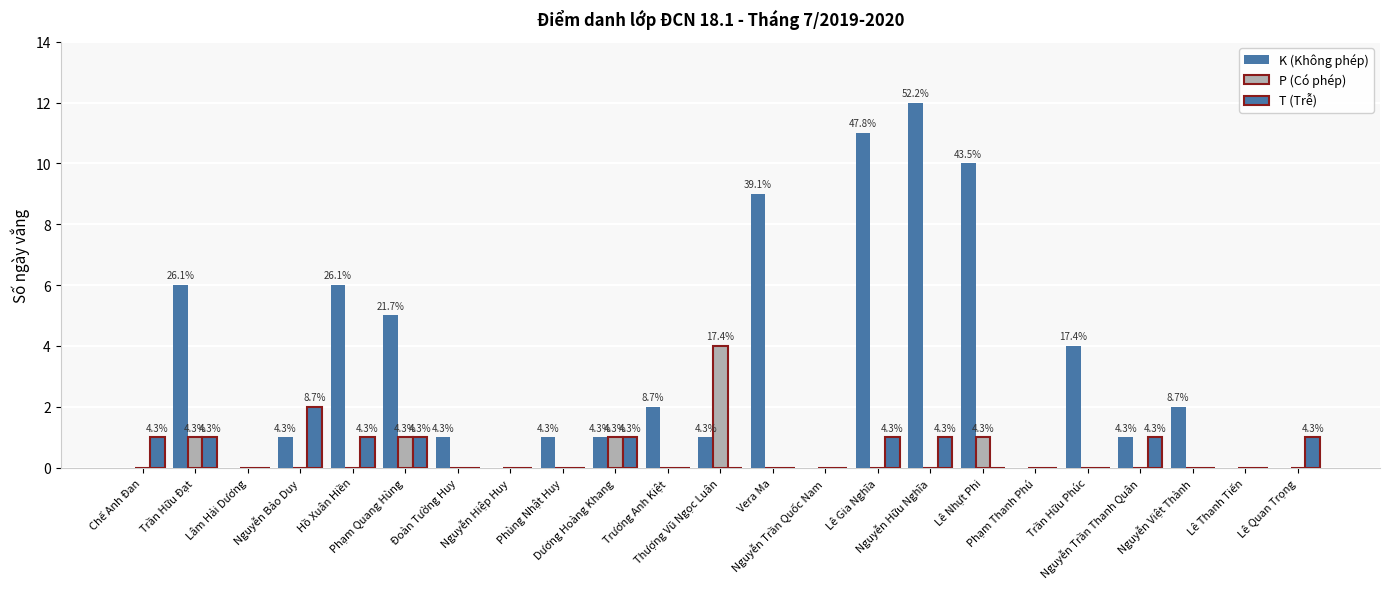

Is the value of P (Có phép) at Lâm Hải Dương greater than the value of K (Không phép) at Trần Hữu Đạt?

No